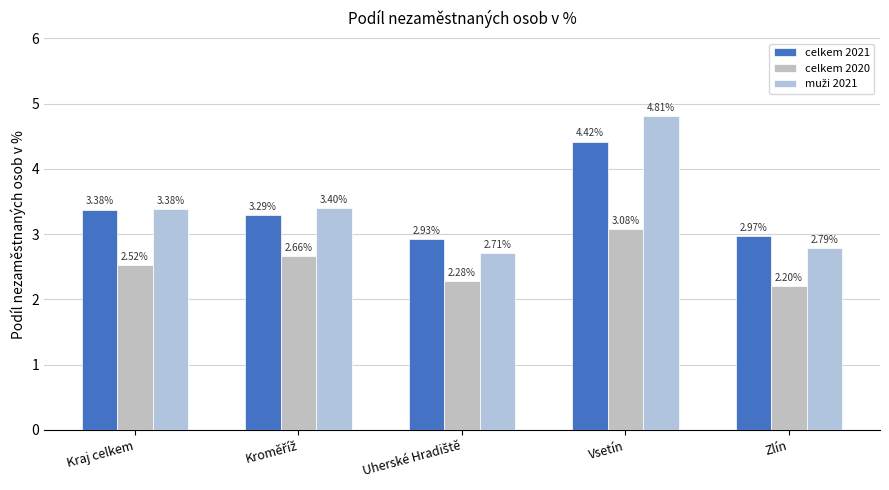

Does the chart contain stacked bars?

No